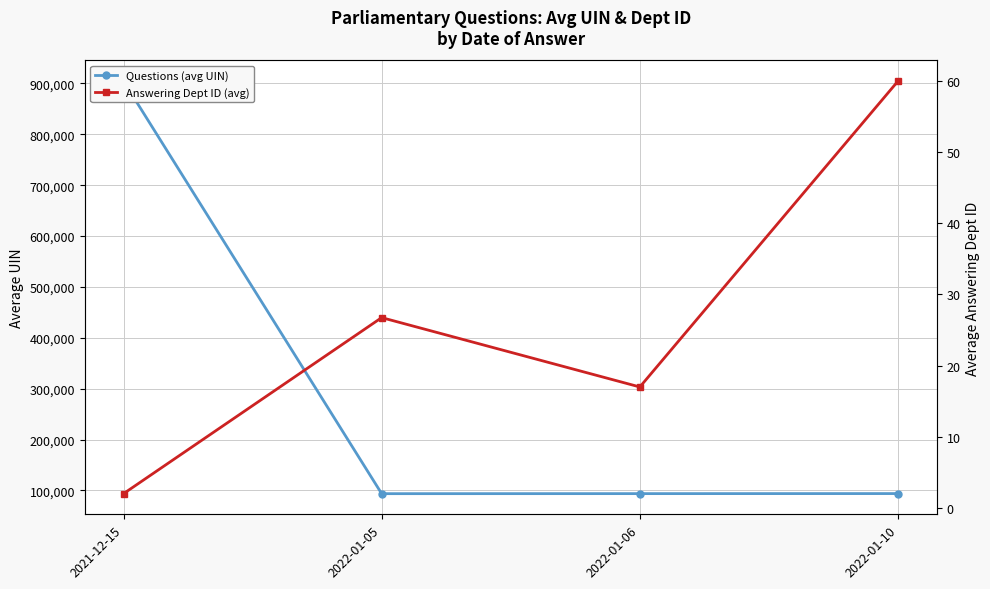

Rank the categories by Answering Dept ID (avg) value from highest to lowest.

2022-01-10, 2022-01-05, 2022-01-06, 2021-12-15